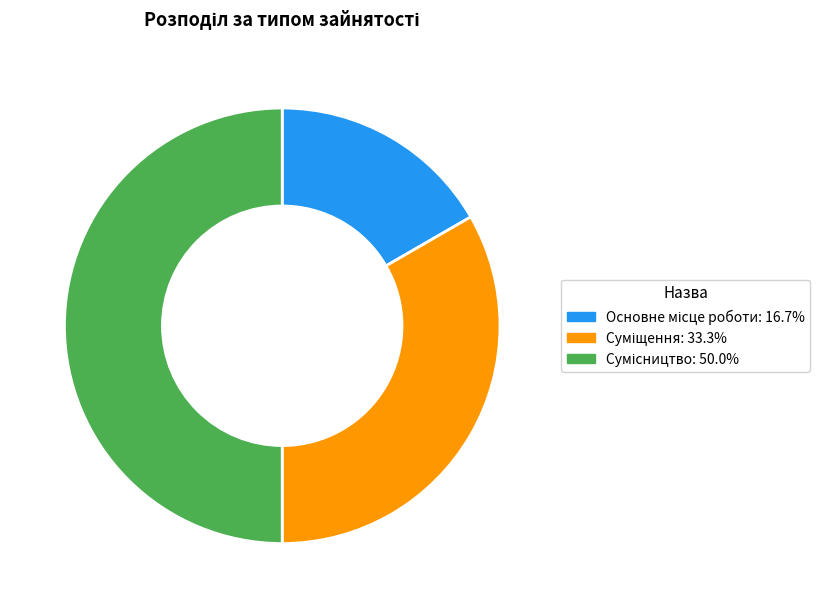

Count the number of slices in the pie.

3